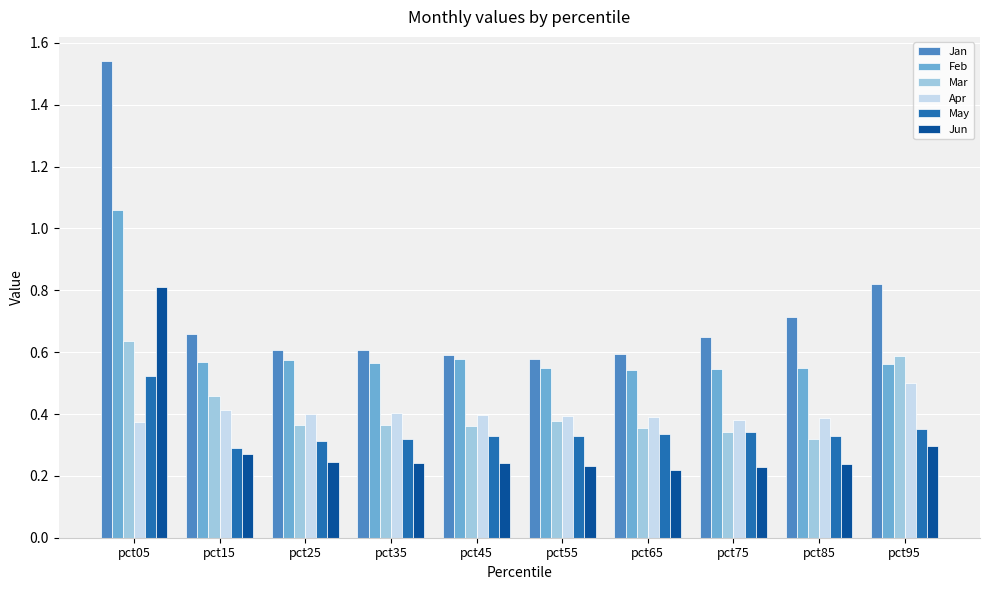

Is the value of Apr at pct95 greater than the value of Mar at pct25?

Yes